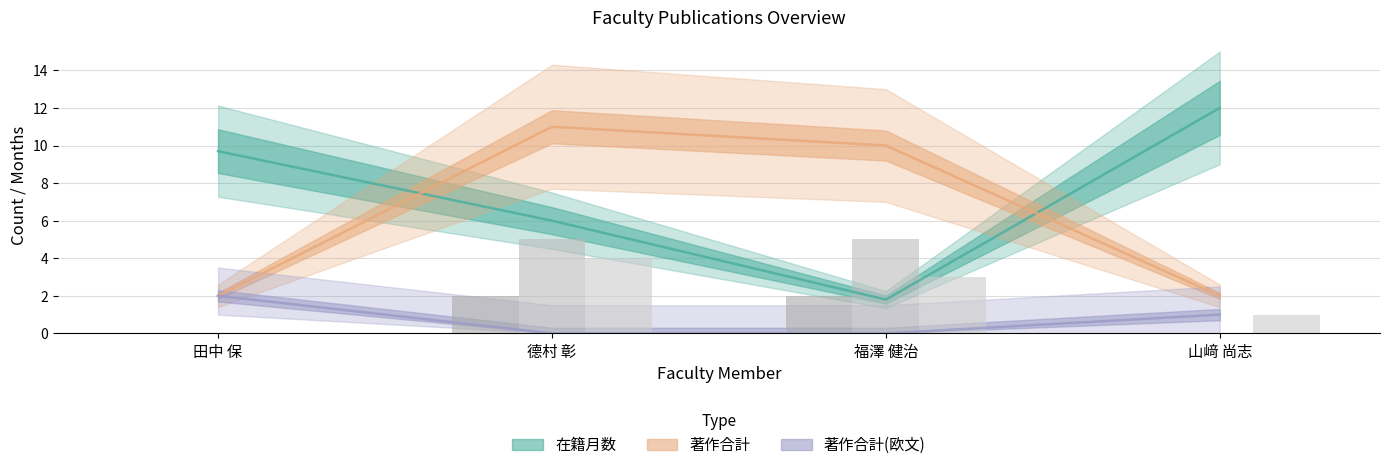

What is the label of the 1st bar from the right?

山﨑 尚志